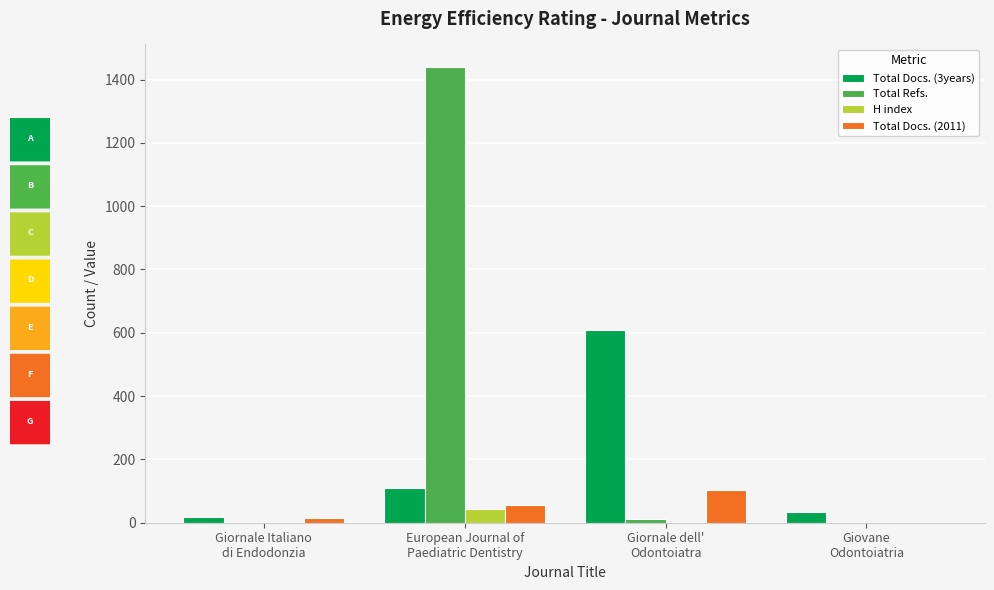

At which label is Total Docs. (3years) closest to 313?

European Journal of
Paediatric Dentistry